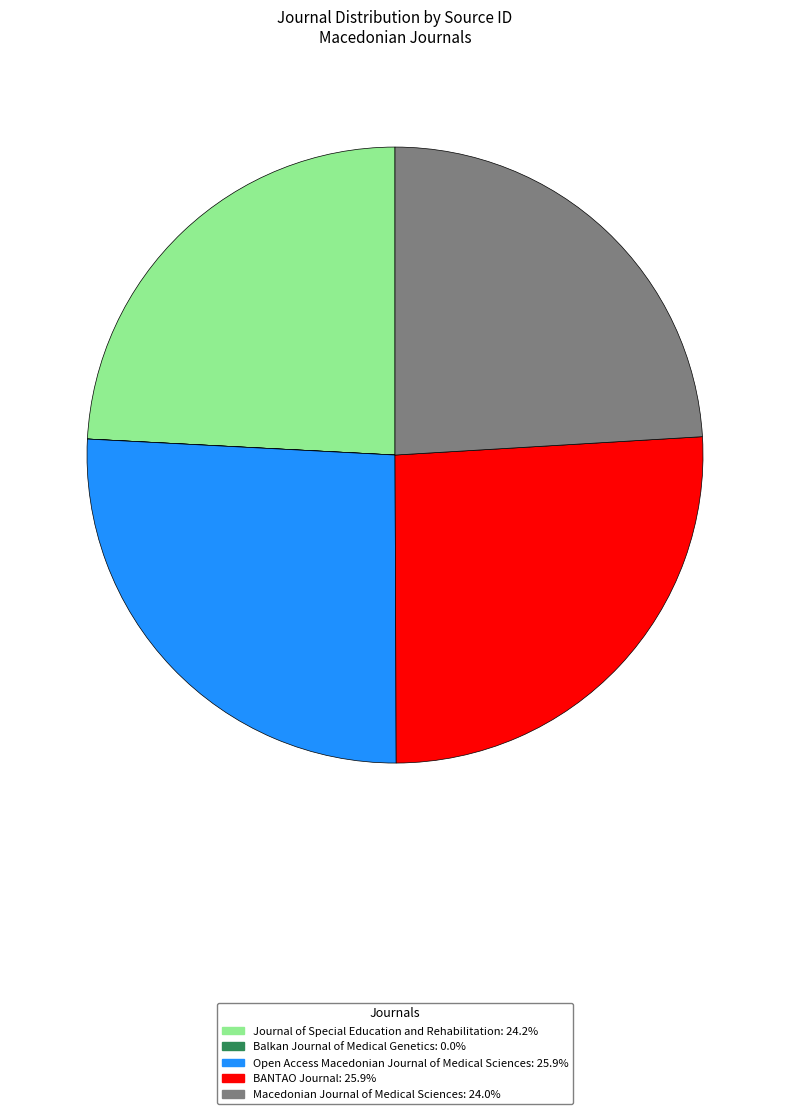

True or false: Open Access Macedonian Journal of Medical Sciences accounts for 34% of the total.

False